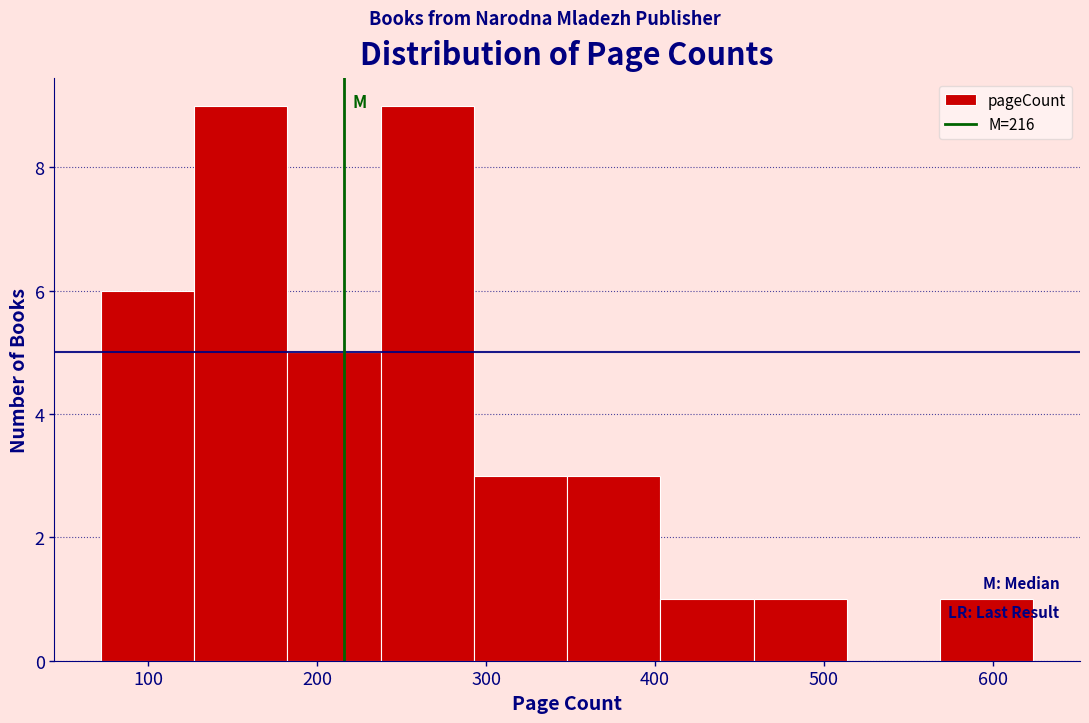

Reading left to right, list every bar in this chart as the range it spans on the x-axis followed by its height. Neither the bar edges nor the heights are printed on the chart, so give them approximately, as read against the axes.

70 to 130: 6
130 to 180: 9
180 to 240: 5
240 to 290: 9
290 to 350: 3
350 to 400: 3
400 to 460: 1
460 to 510: 1
510 to 570: 0
570 to 620: 1